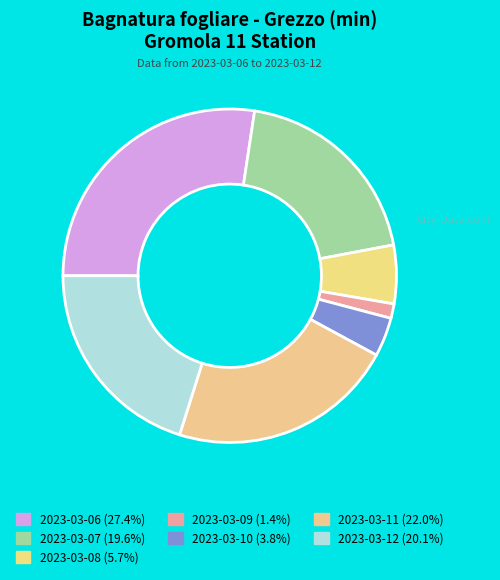

How many segments does this pie chart have?

7